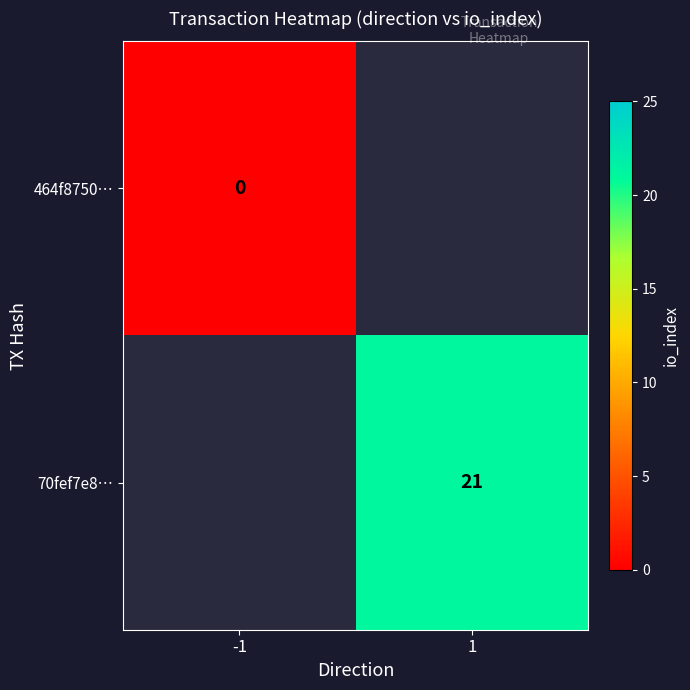

The value of 70fef7e8… at 1 is 21. True or false?

True